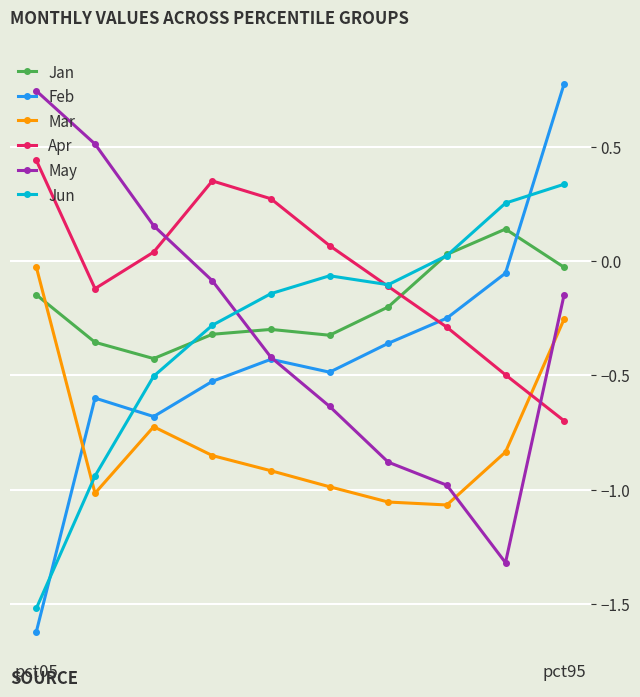

Which series has the largest total across all categories?

Apr